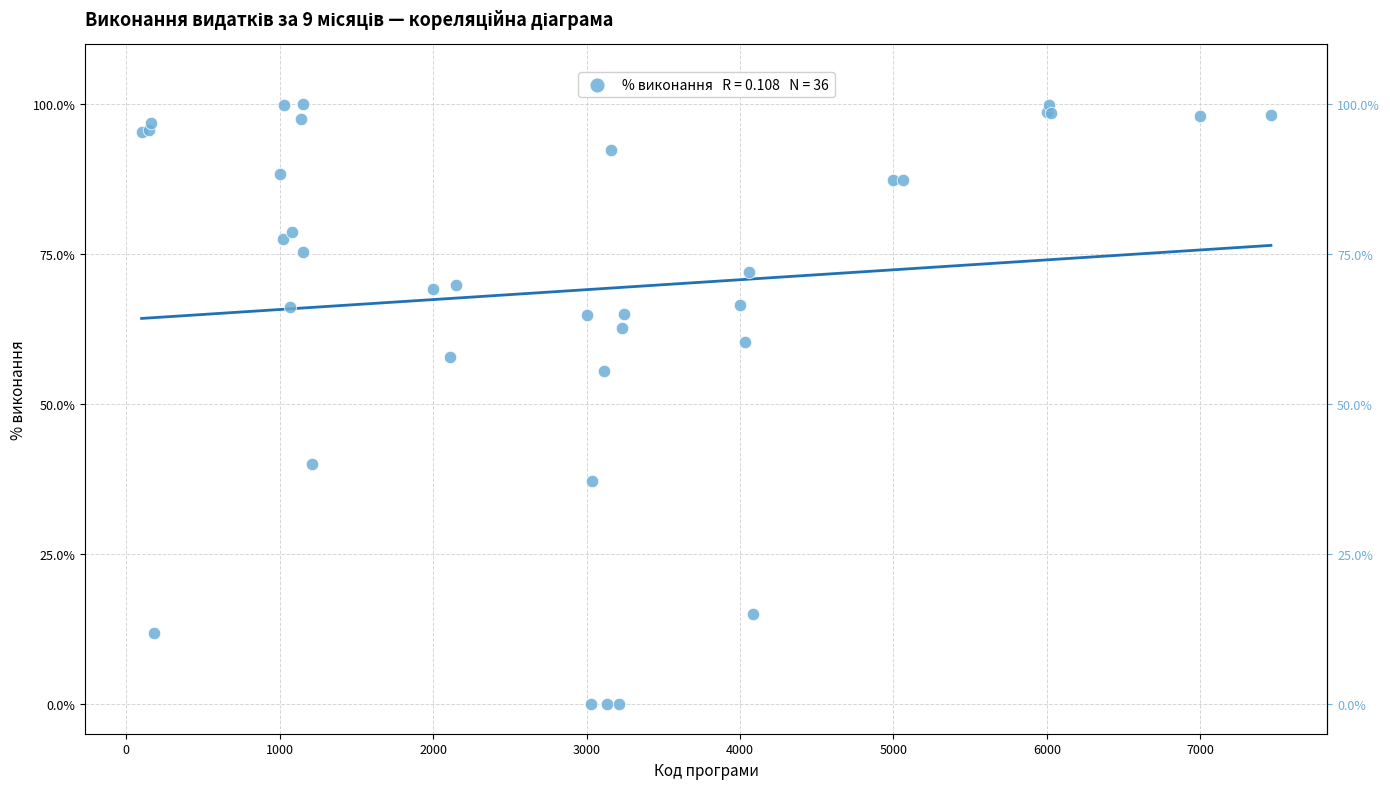

What Y value in the scatter plot is closest to 50?

55.5